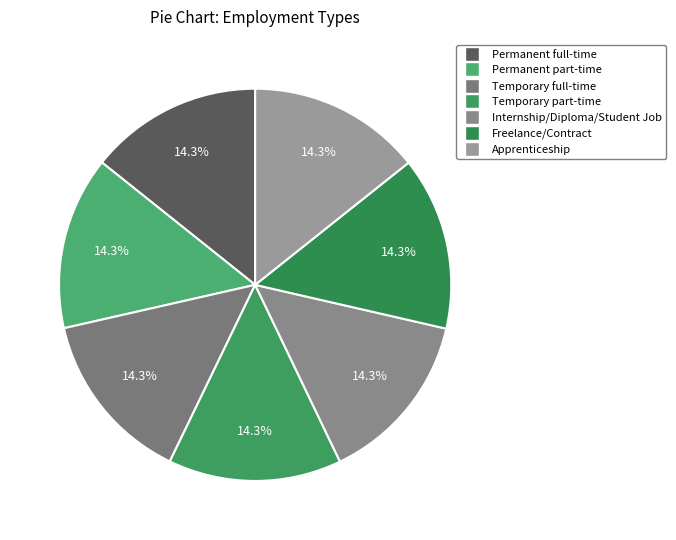

How many segments does this pie chart have?

7